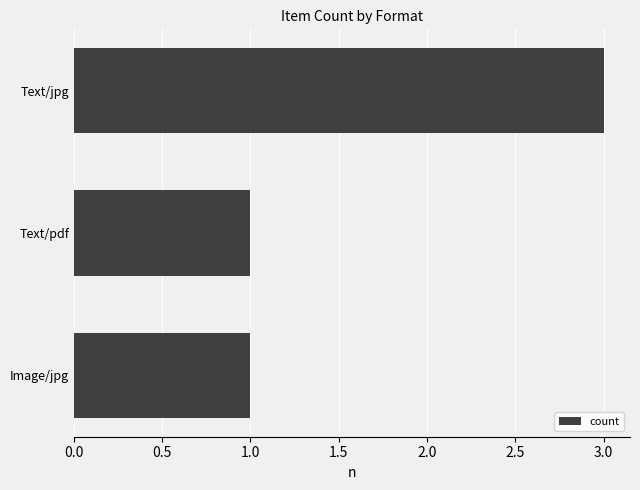

How many categories are shown in the chart?

3